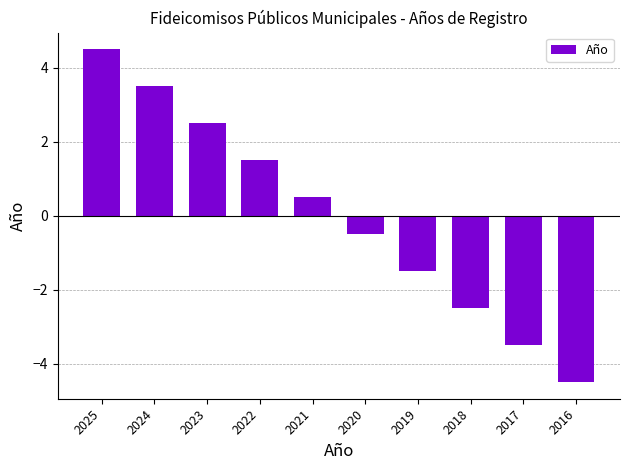

What is the minimum value shown in the chart?

-4.5